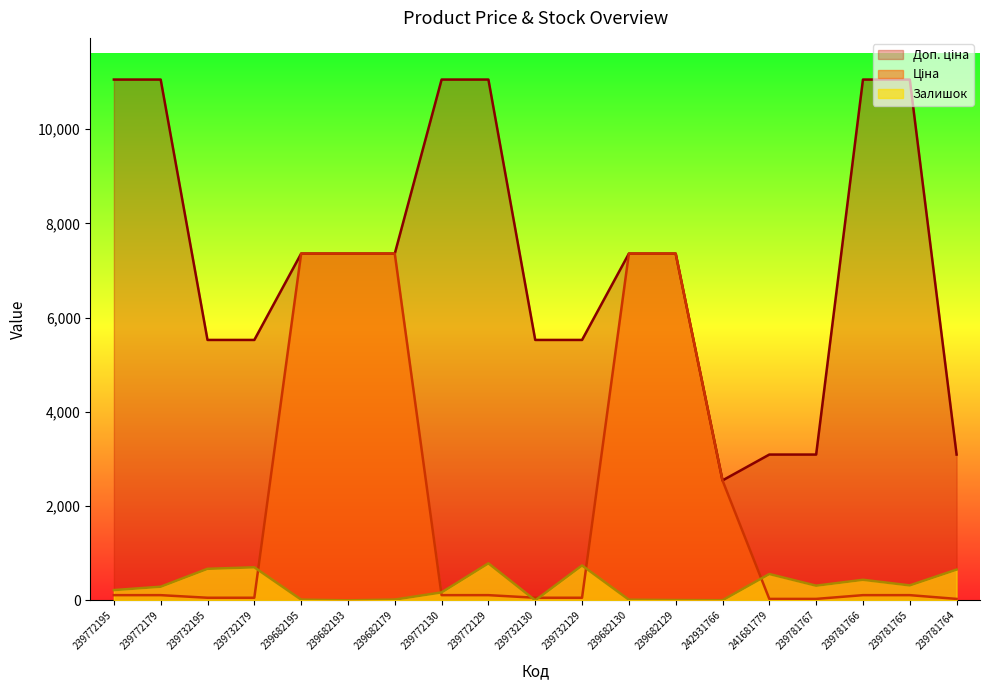

Rank the series by their maximum value, from lowest to highest.

Залишок, Ціна, Доп. ціна